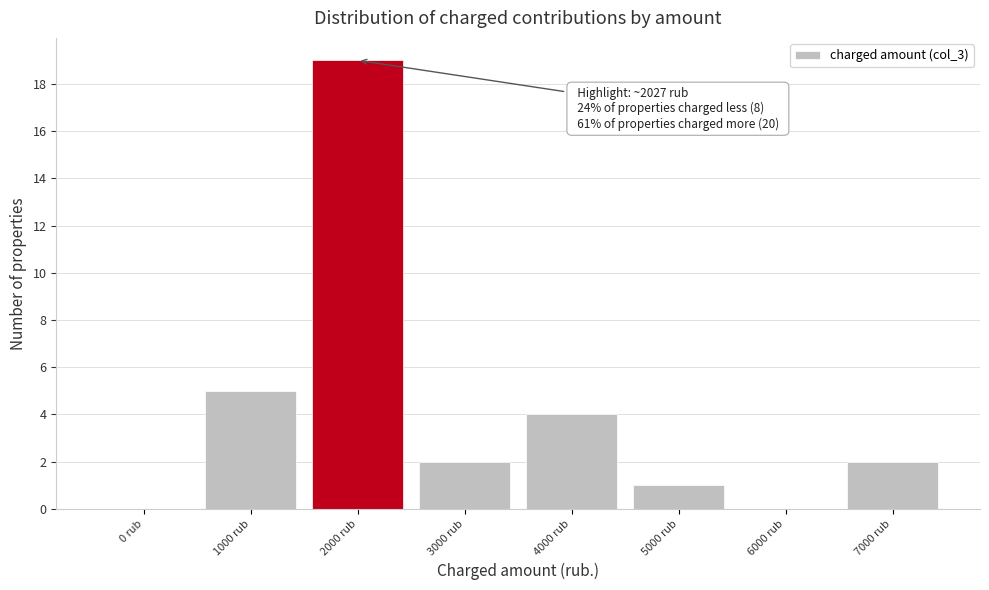

Reading right to left, what are all the values shown in this chart?

7000 rub=2	6000 rub=0	5000 rub=1	4000 rub=4	3000 rub=2	2000 rub=19	1000 rub=5	0 rub=0